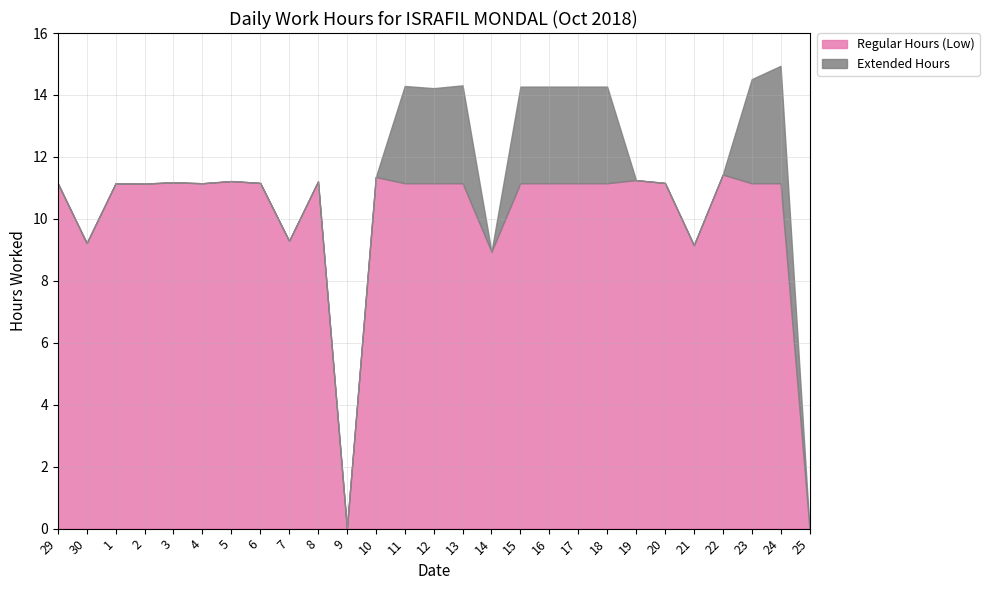

True or false: Regular Hours (Low) has a value of 11.2 at 11.

True